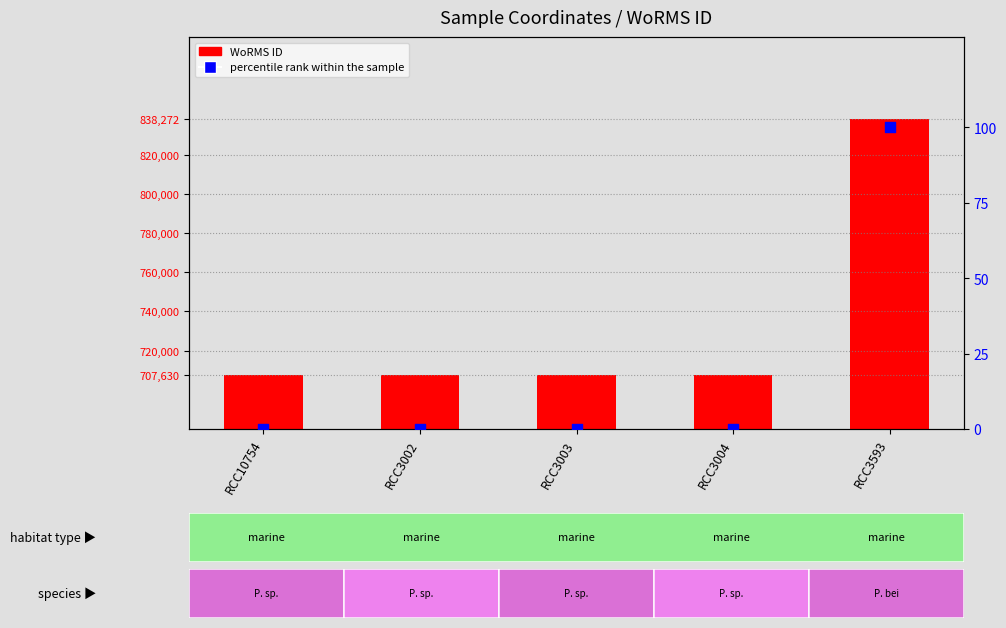

At which category is the sum across all series the highest?

RCC3593